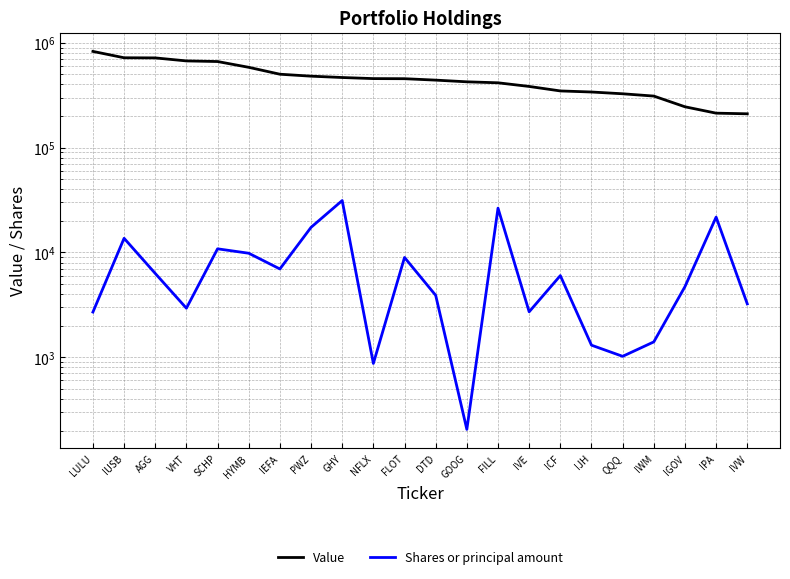

How many data points in Shares or principal amount are less than 6008?

11